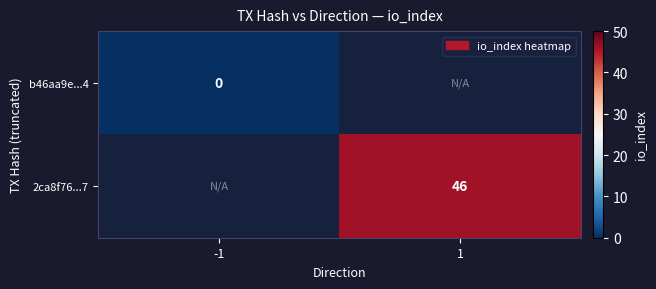

True or false: 2ca8f76...7 has a value of 46 at 1.

True